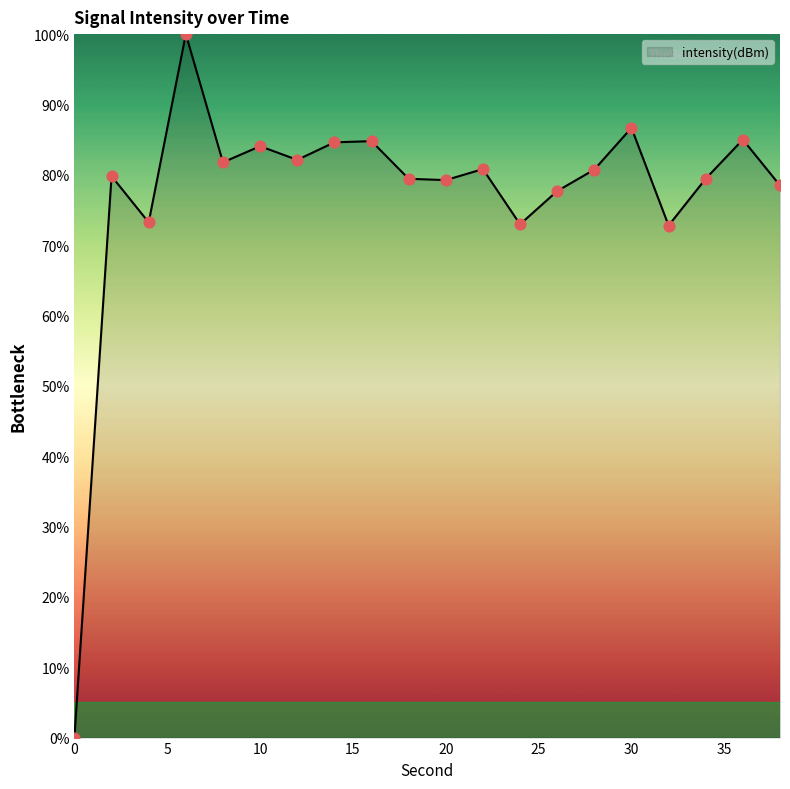

What is the difference between the maximum and minimum values?

100.0